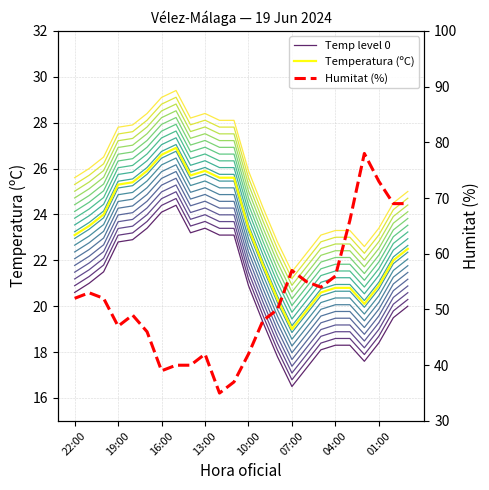

How many distinct data groups are displayed?

3